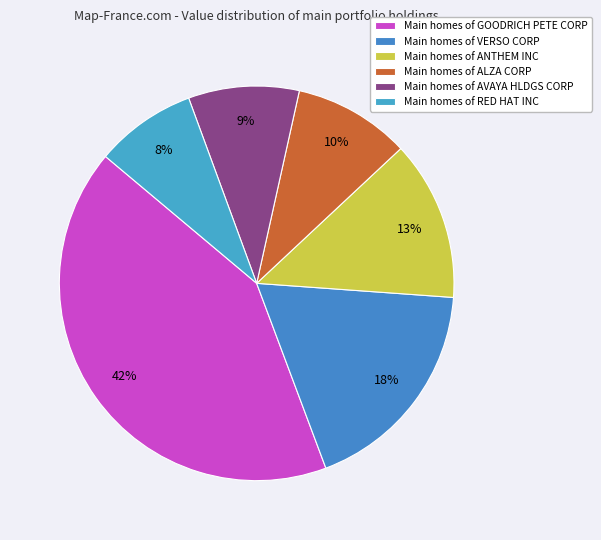

Which slice is the smallest?

RED HAT INC